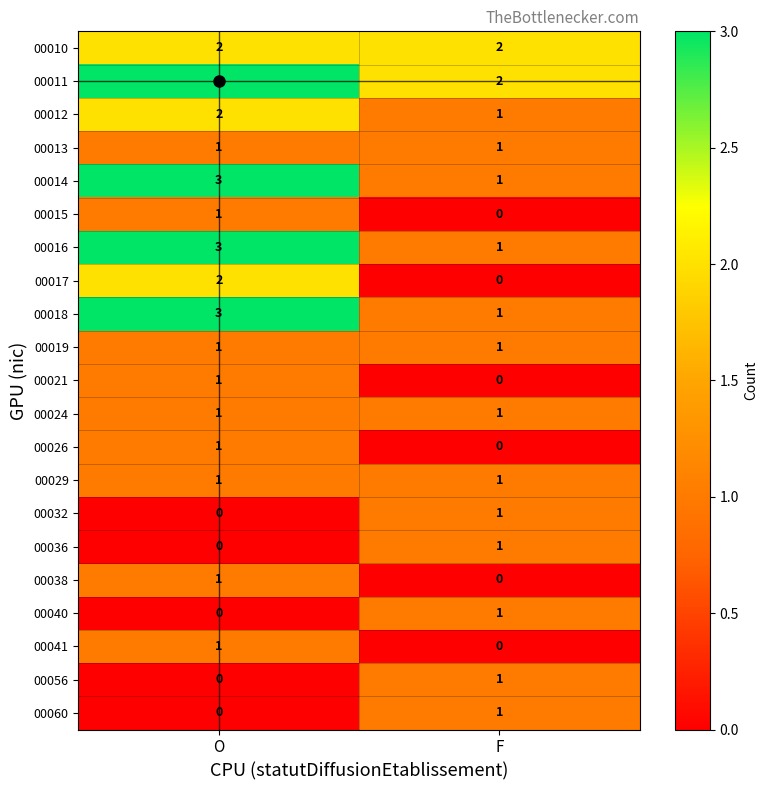

At which category does the chart reach its peak across all series?

O